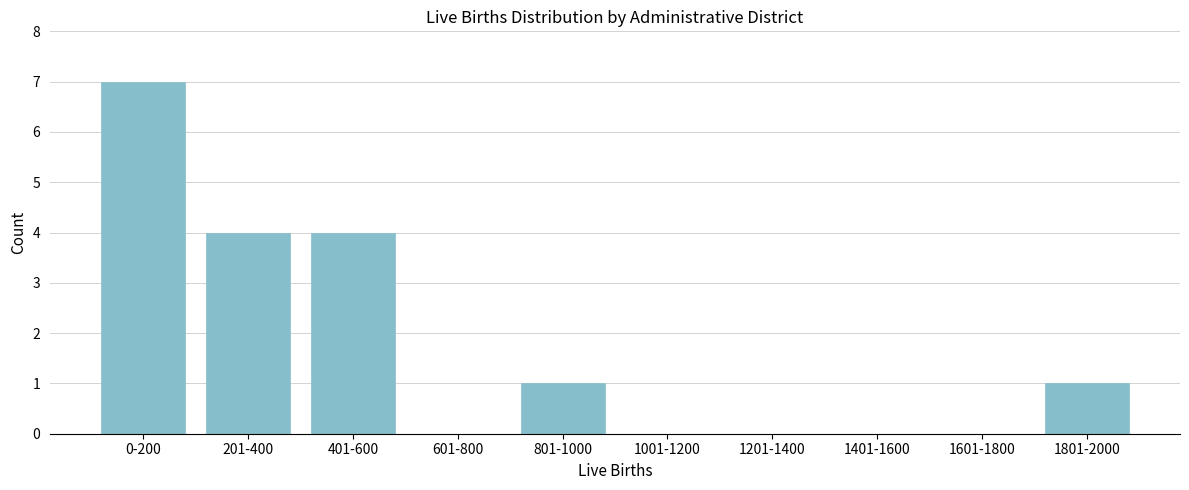

Reading left to right, transcribe all the data shown in this chart.

0-200=7	201-400=4	401-600=4	601-800=0	801-1000=1	1001-1200=0	1201-1400=0	1401-1600=0	1601-1800=0	1801-2000=1